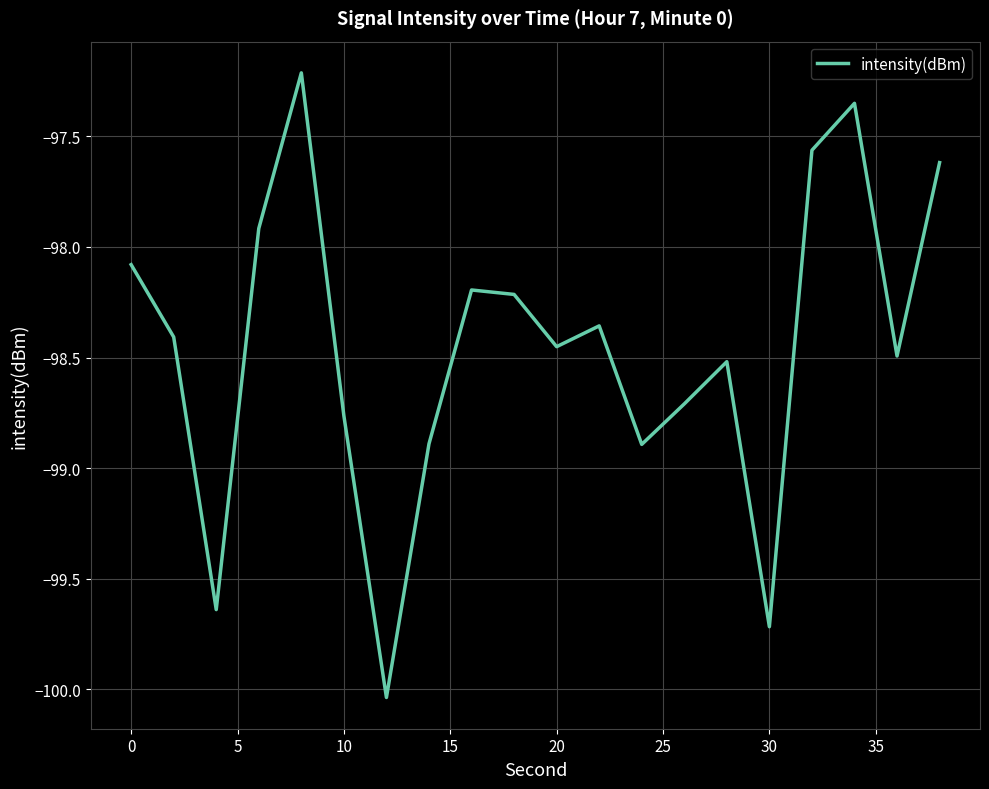

What is the difference between the maximum and minimum values?

2.8